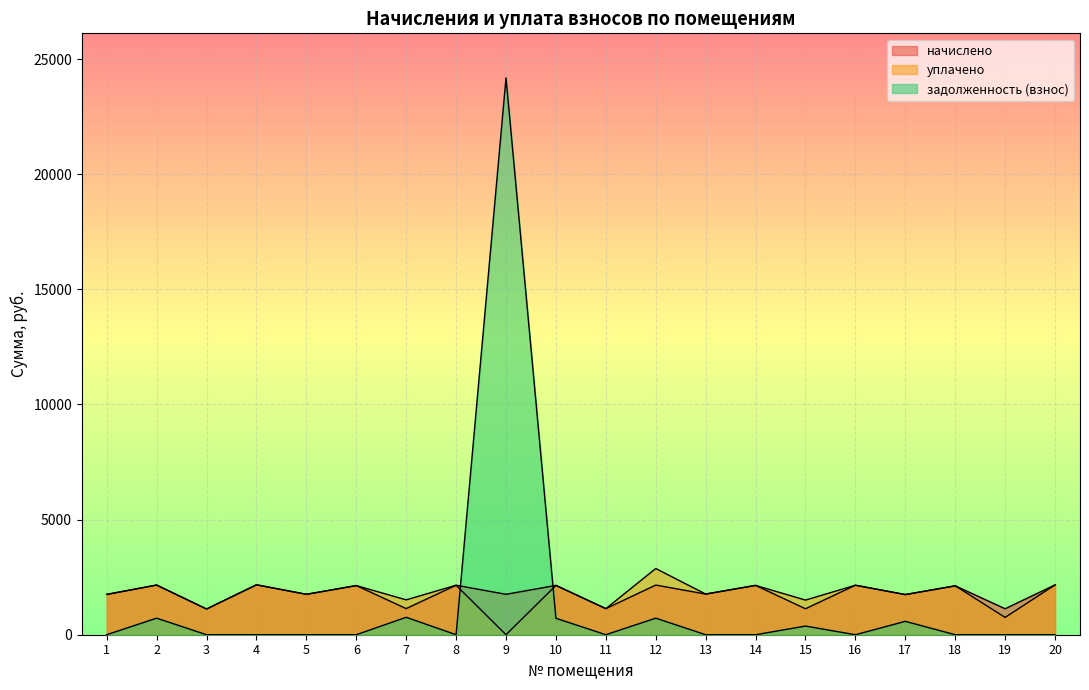

Between 4 and 16, which is larger?

4